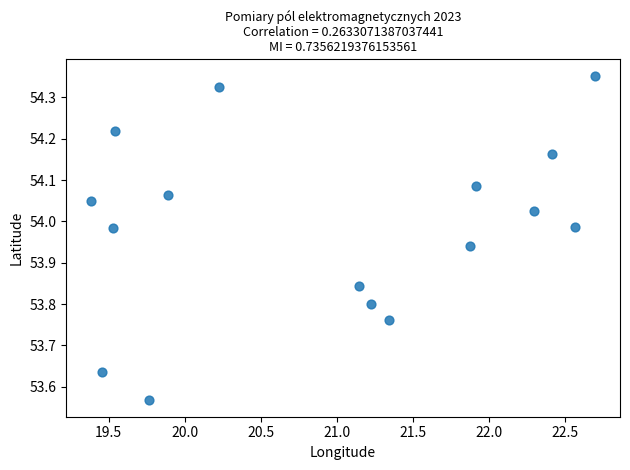

What is the range of X values (max minus min)?

3.3